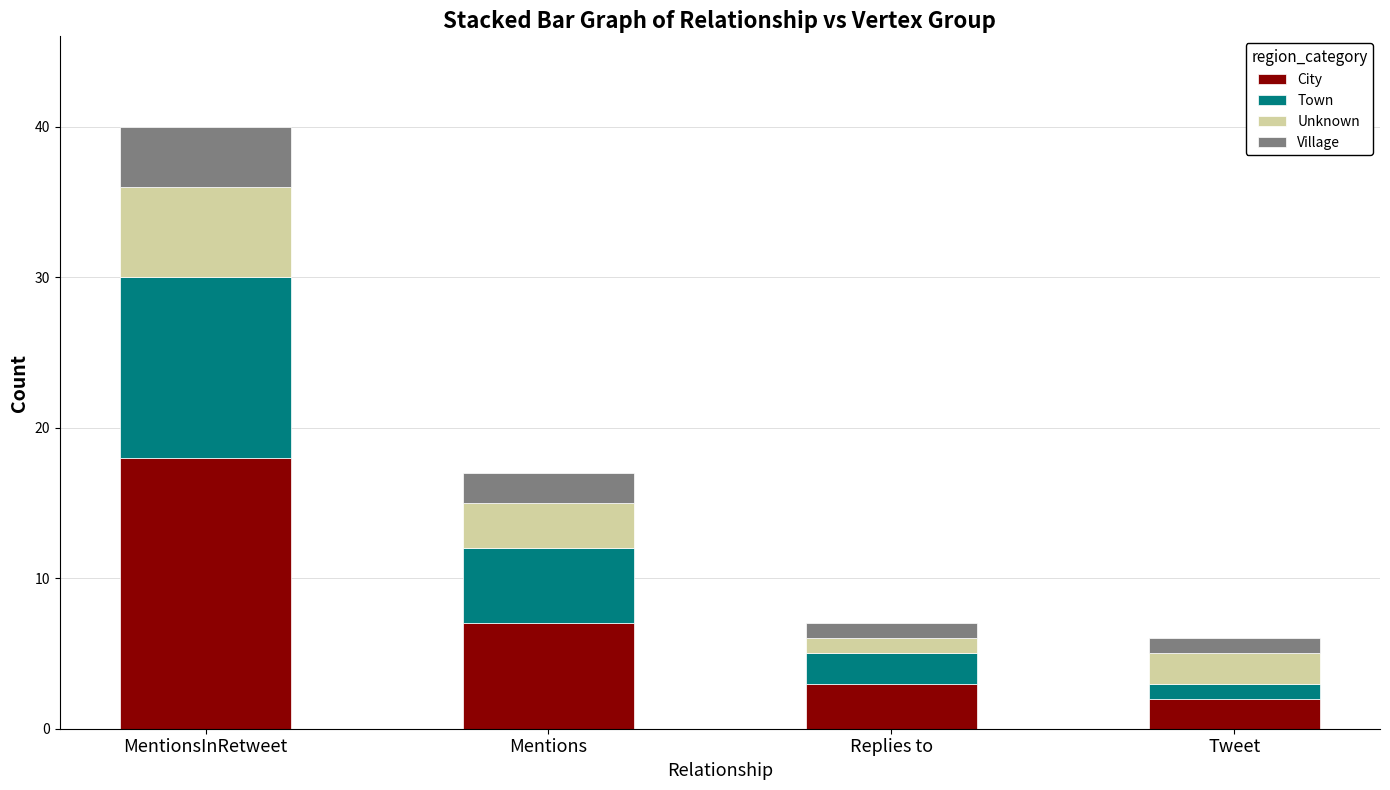

Rank the categories by City value from highest to lowest.

MentionsInRetweet, Mentions, Replies to, Tweet